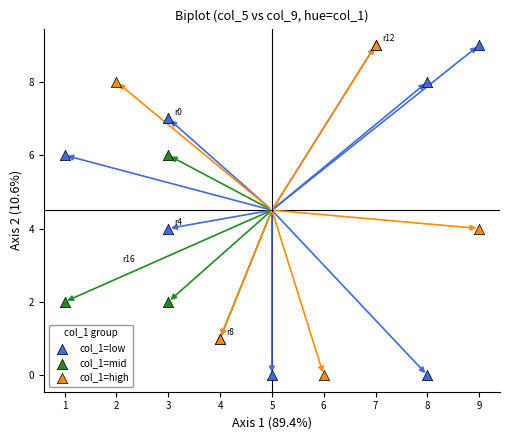

What are all the series names shown in the legend?

col_1=low, col_1=mid, col_1=high